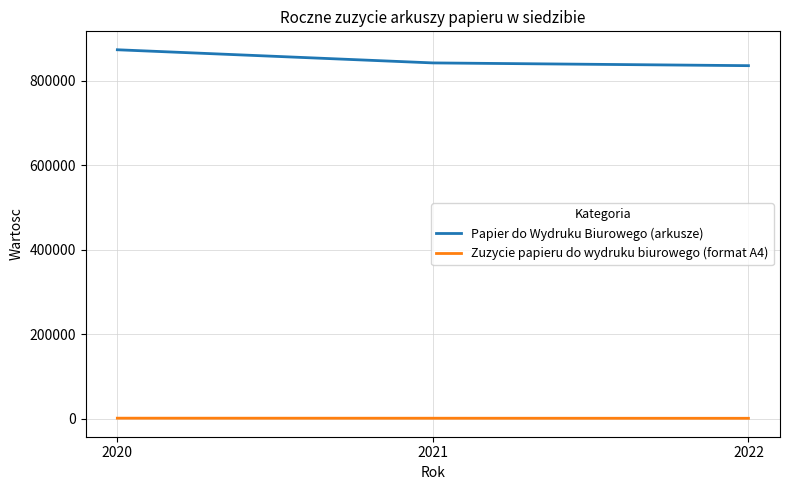

Rank the series by their maximum value, from highest to lowest.

Papier do Wydruku Biurowego (arkusze), Zuzycie papieru do wydruku biurowego (format A4)